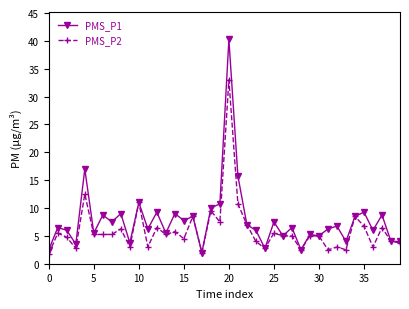

Is this an area chart (filled region under the line)?

No